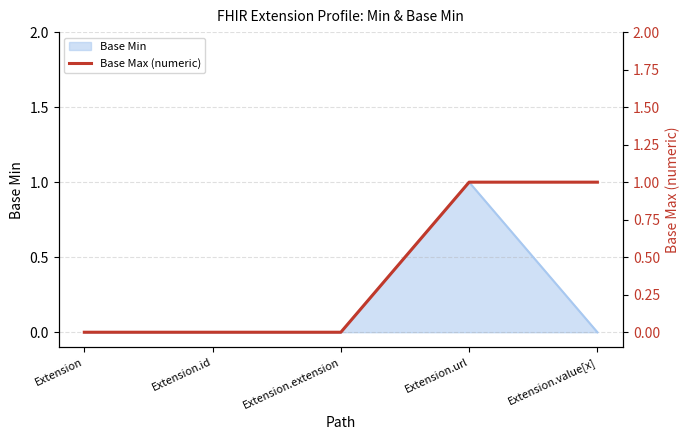

True or false: there are more than 1 points higher than both neighbors.

False